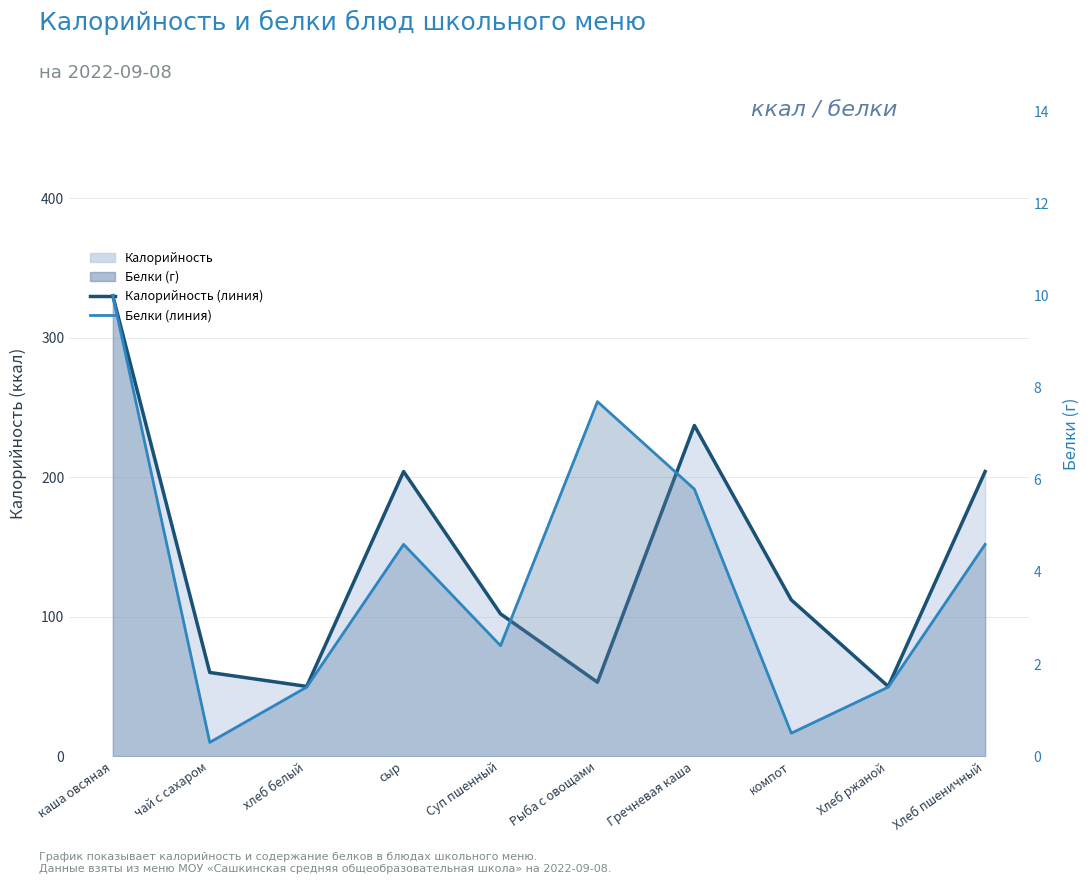

What is the spread (max minus min) of values at Рыба с овощами?

45.3